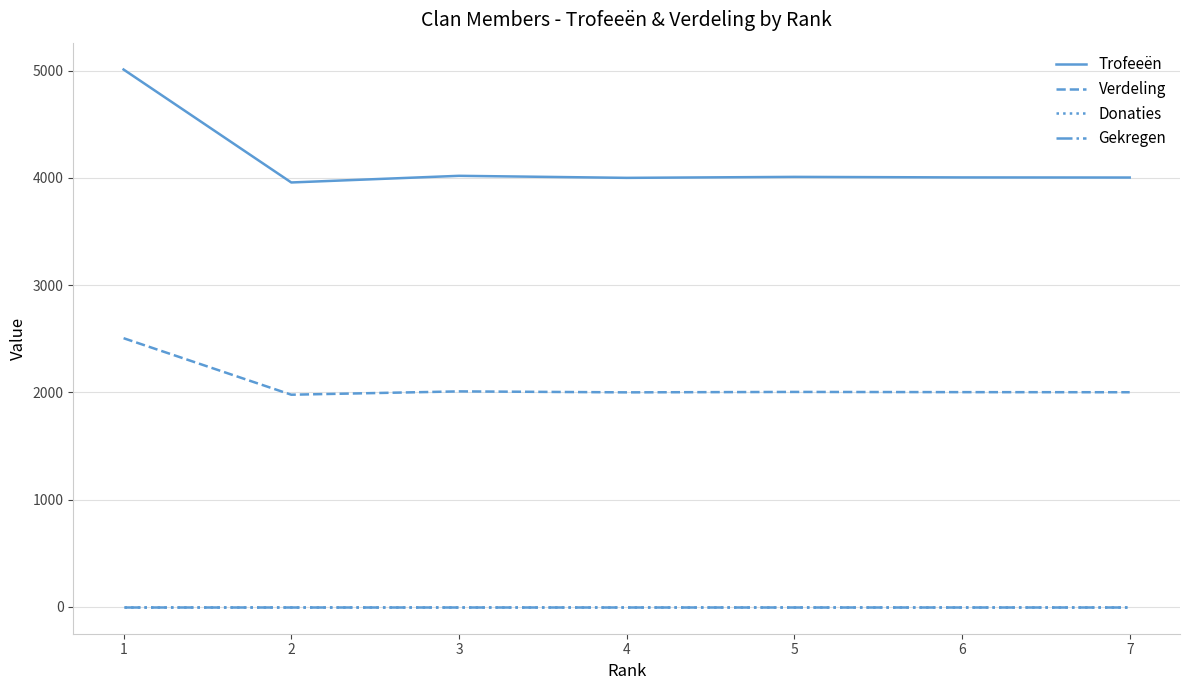

Does the chart have visible grid lines?

Yes